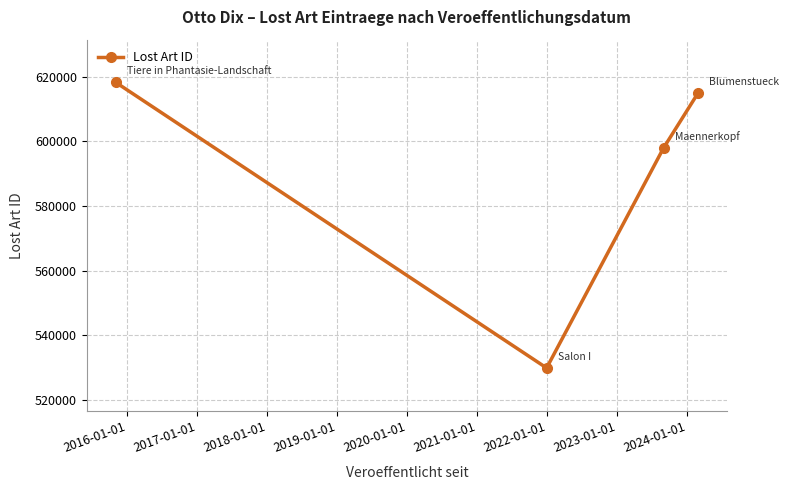

What is the difference between the maximum and minimum values?

88249